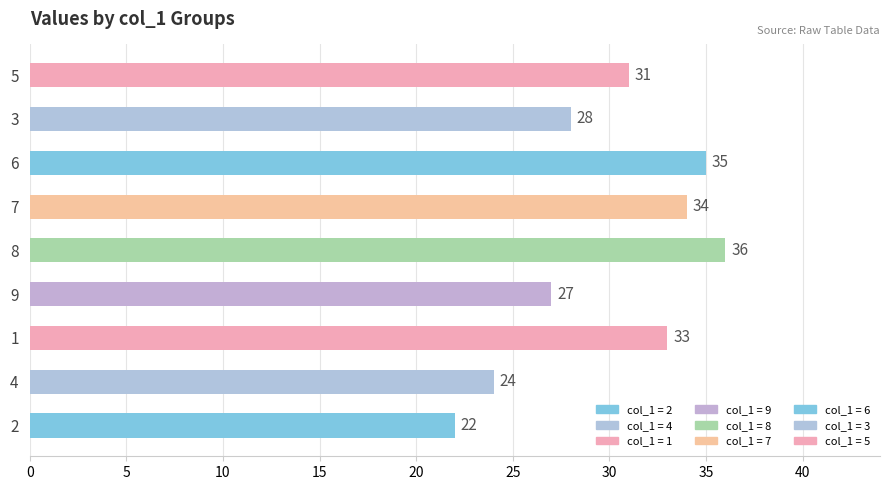

Count the number of data series in this chart.

1